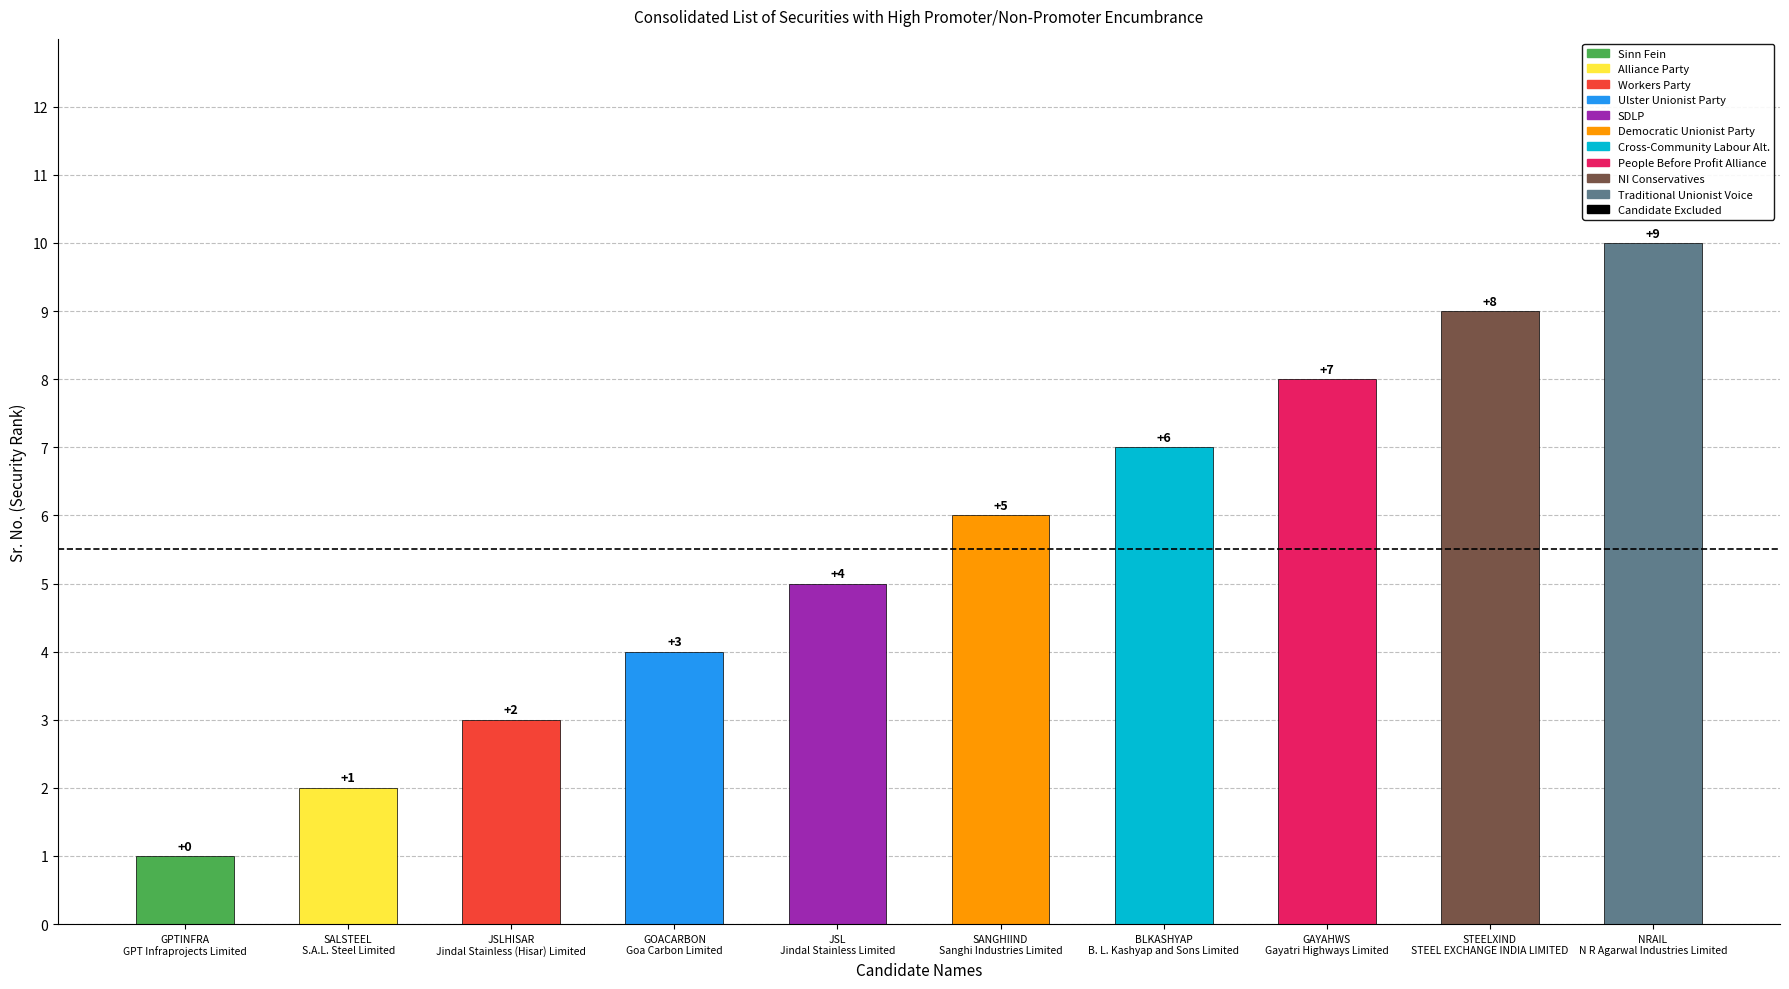

Is it true that the value at JSL is 7?

False